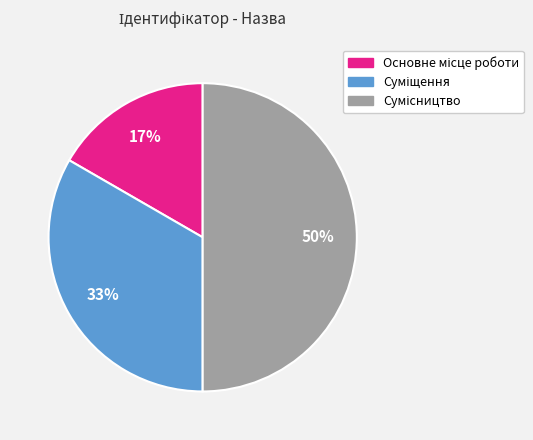

To the nearest percent, what is the average slice percentage?

33%